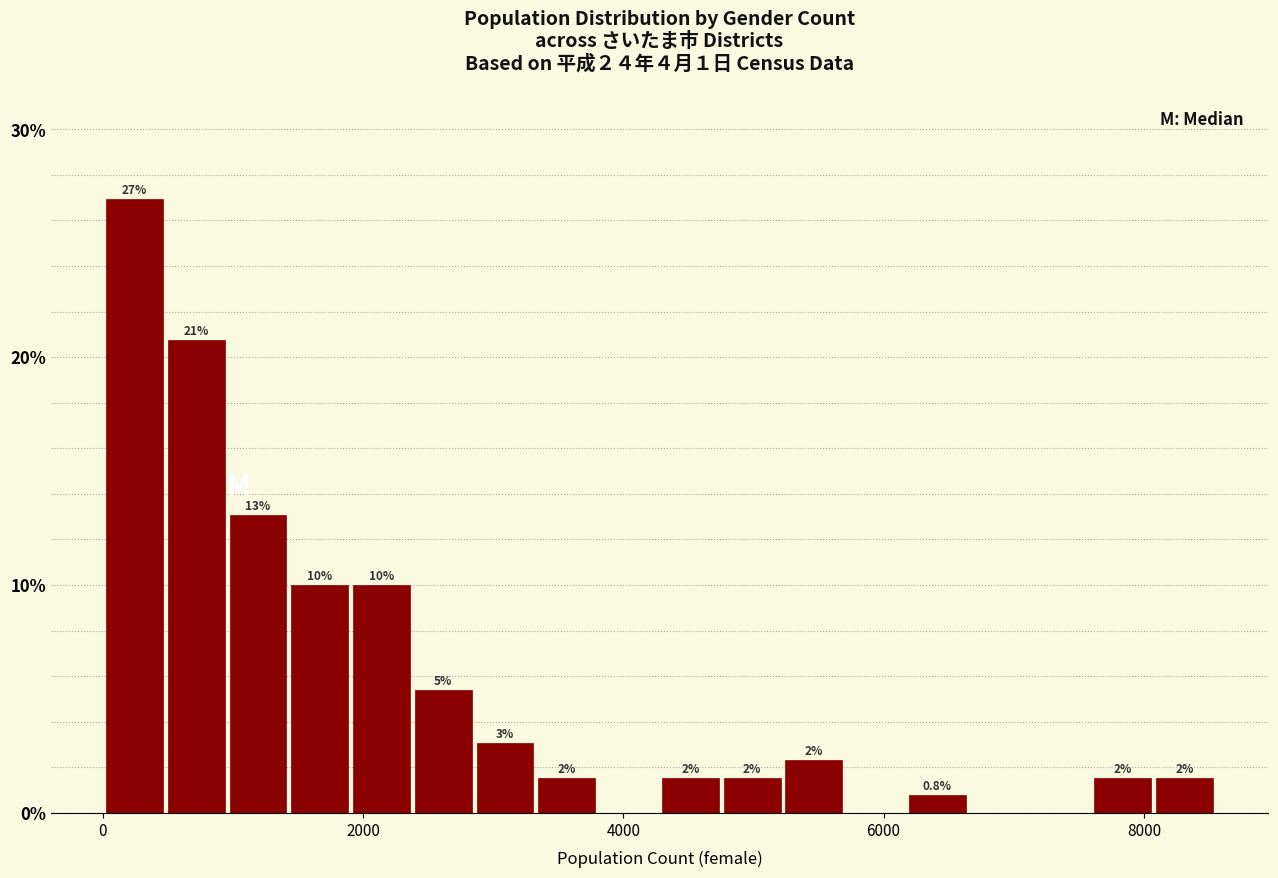

Read against the x-axis, roughly where is the centre of the tallest bar?

200